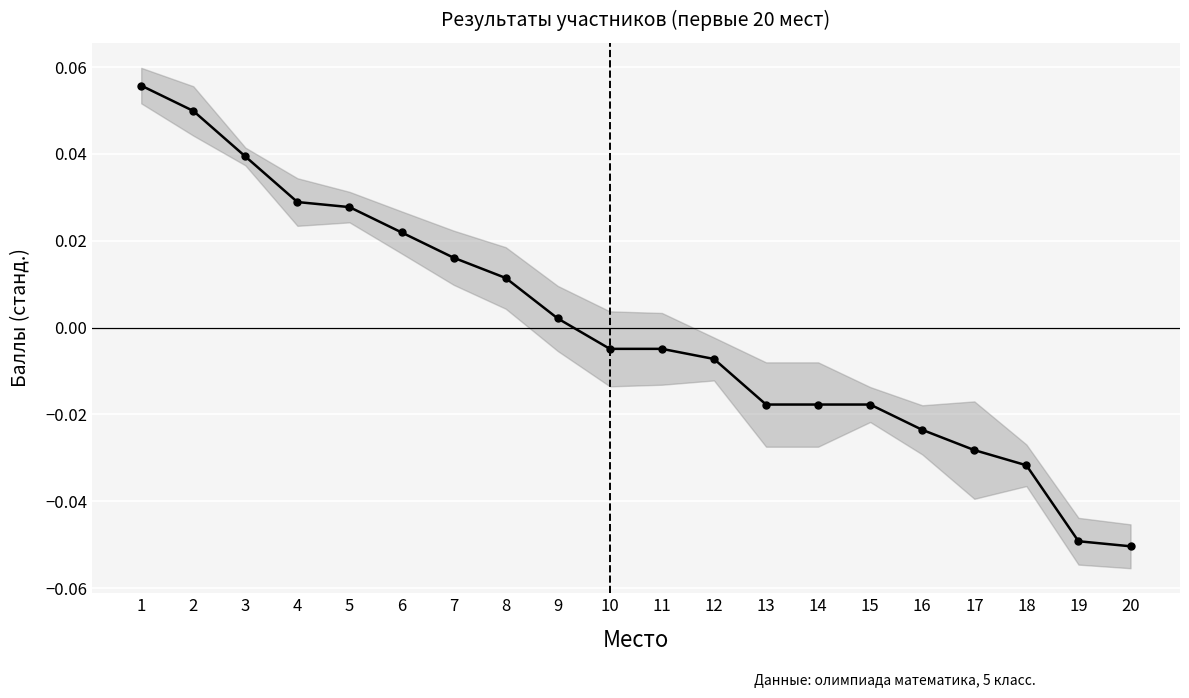

At which label does the data first exceed 0?

1